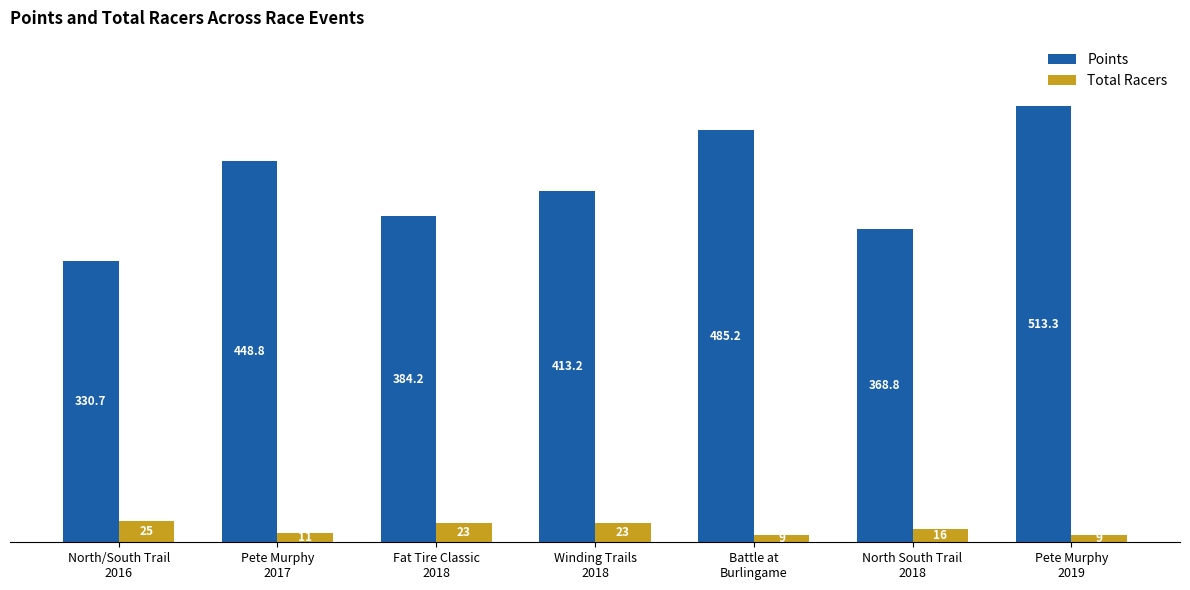

The value of Points at North South Trail
2018 is 368.8. True or false?

True